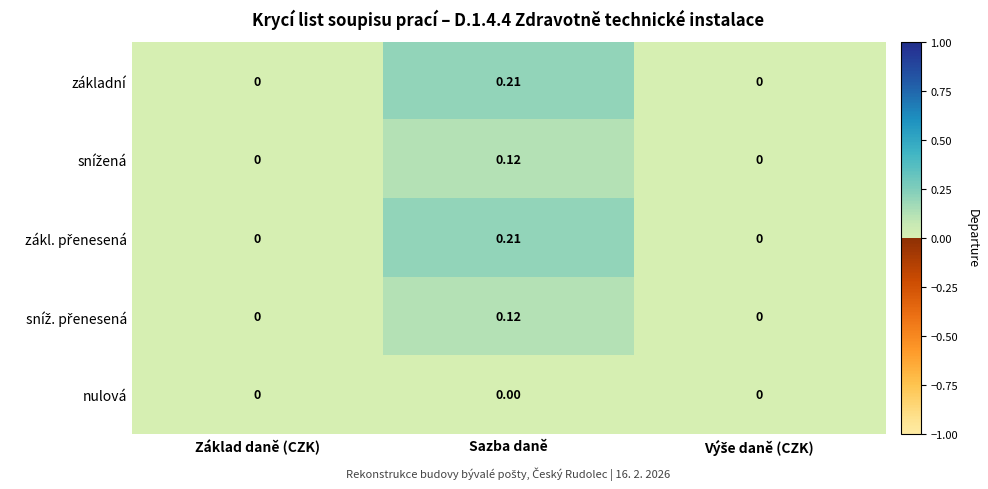

Which category has the highest value across all series?

Sazba daně